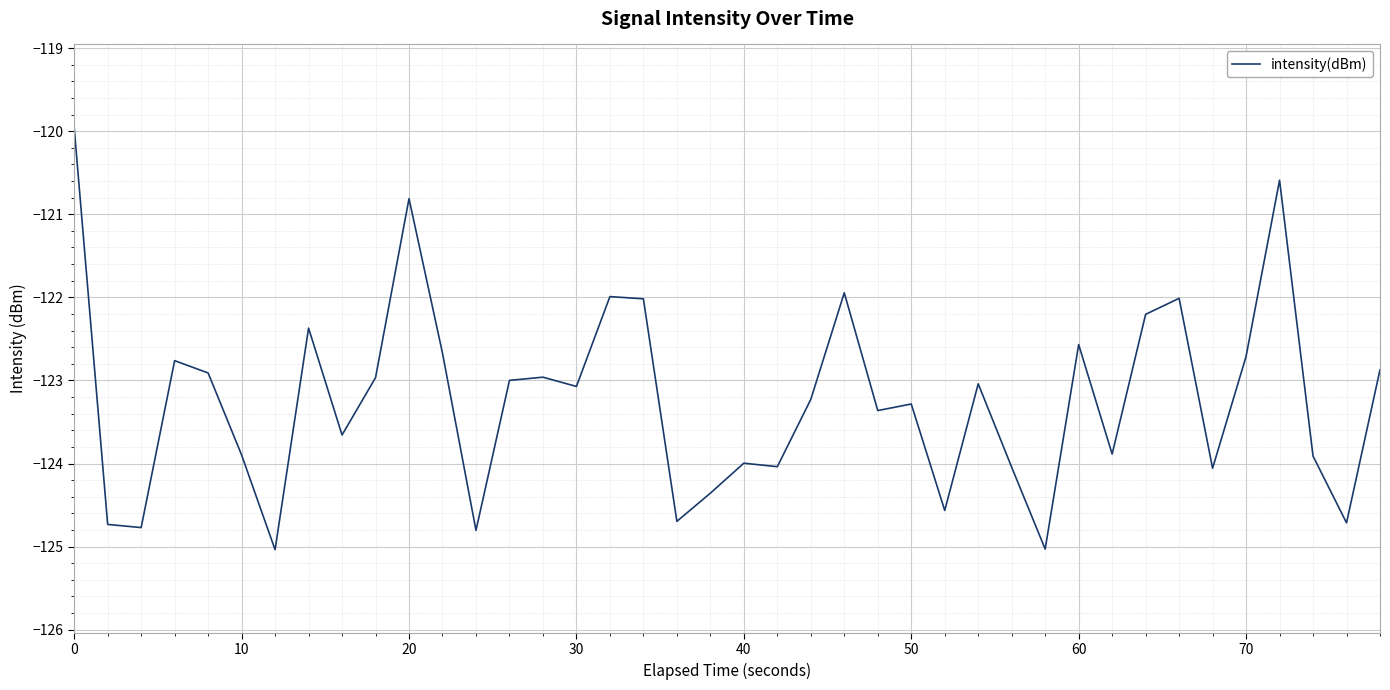

What is the difference between the maximum and minimum values?

5.1